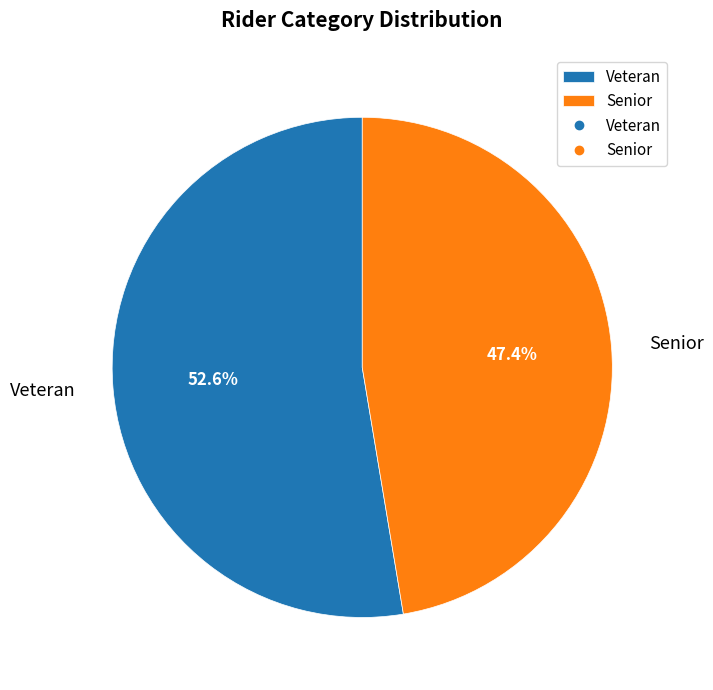

What is the ratio of the value at Senior to the value at Veteran?

0.9